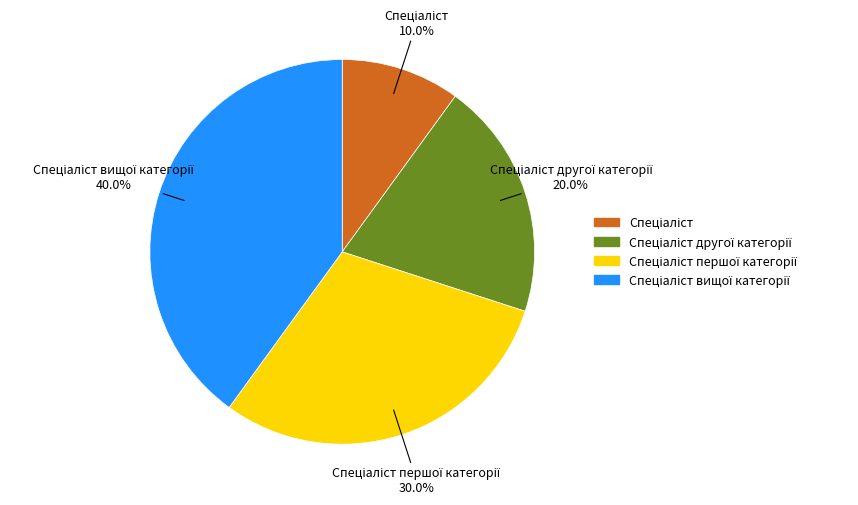

Does any single category account for the majority?

No